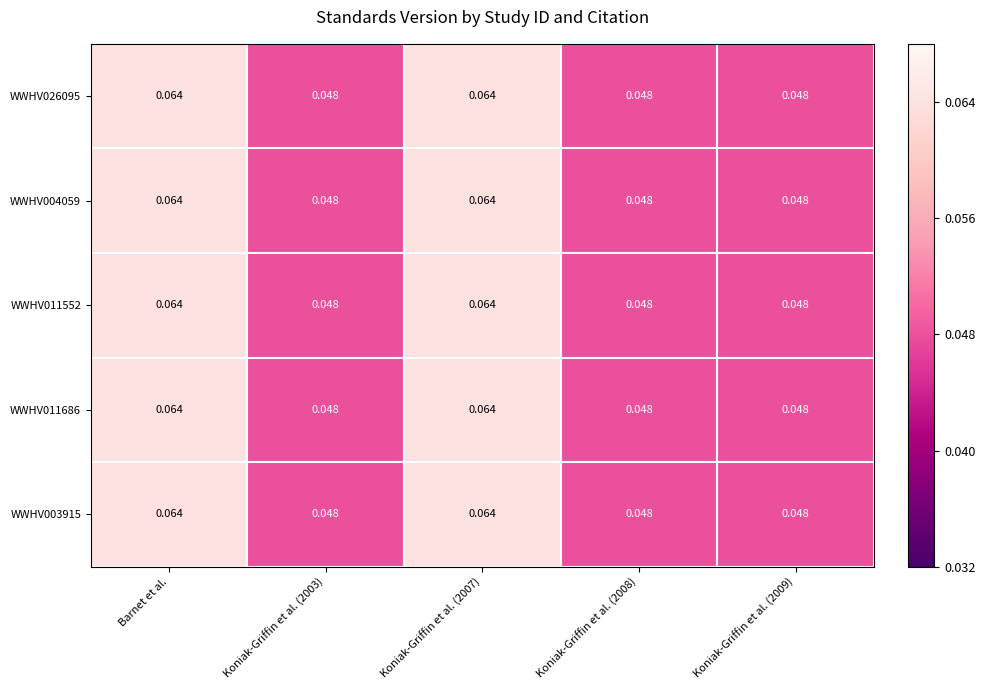

How many distinct data groups are displayed?

5